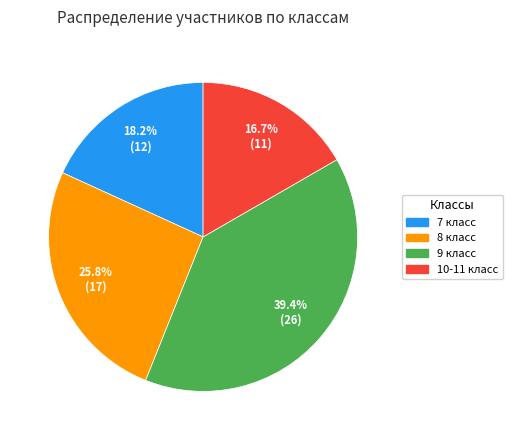

Count the number of slices in the pie.

4